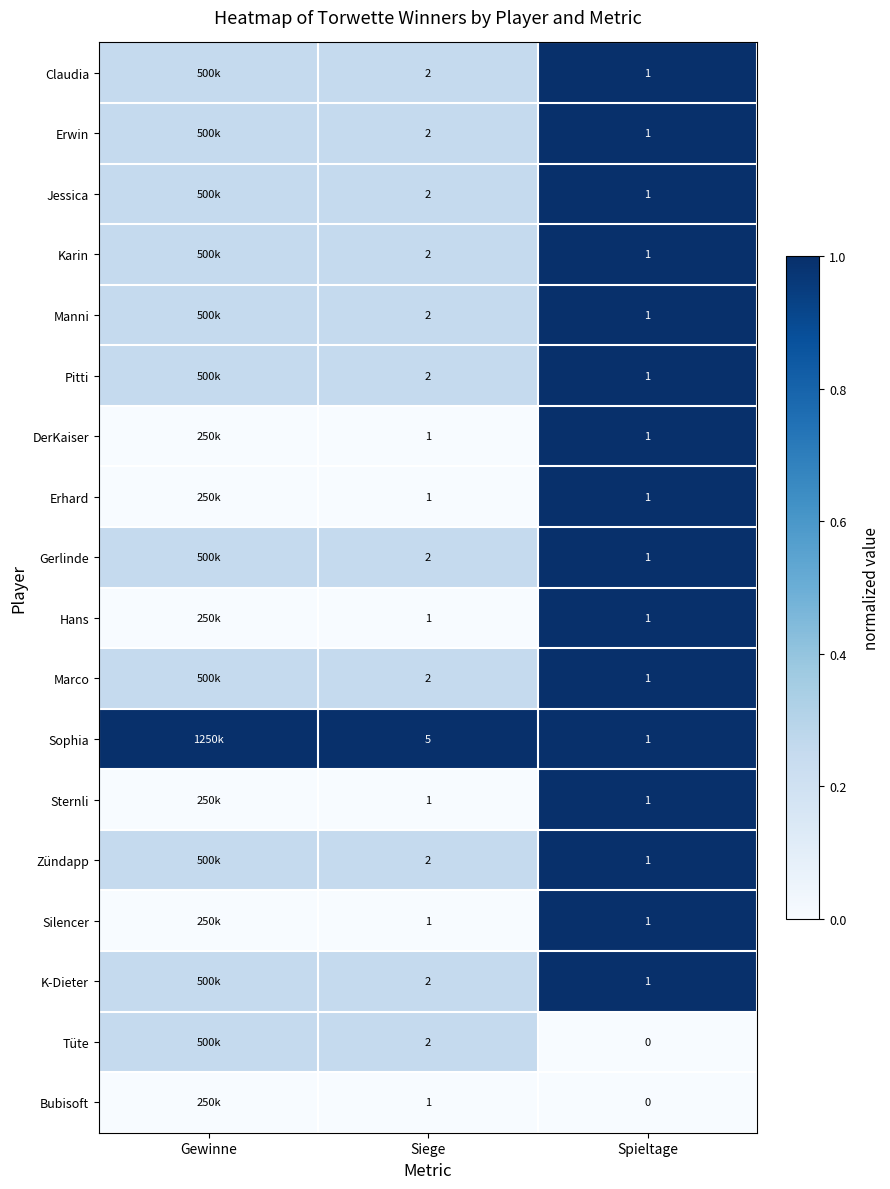

Is the value of Manni at Spieltage greater than the value of Pitti at Siege?

No